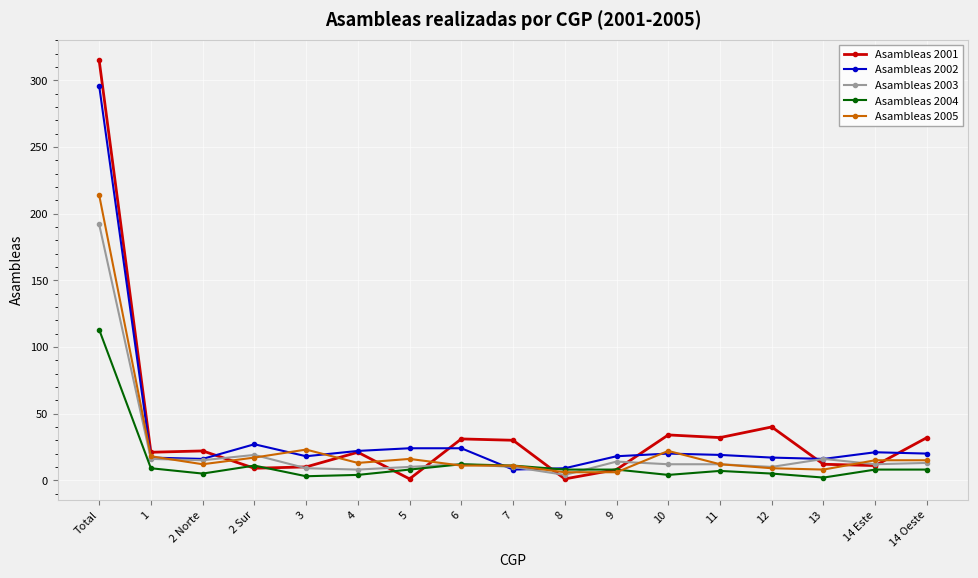

What are all the series names shown in the legend?

Asambleas 2001, Asambleas 2002, Asambleas 2003, Asambleas 2004, Asambleas 2005